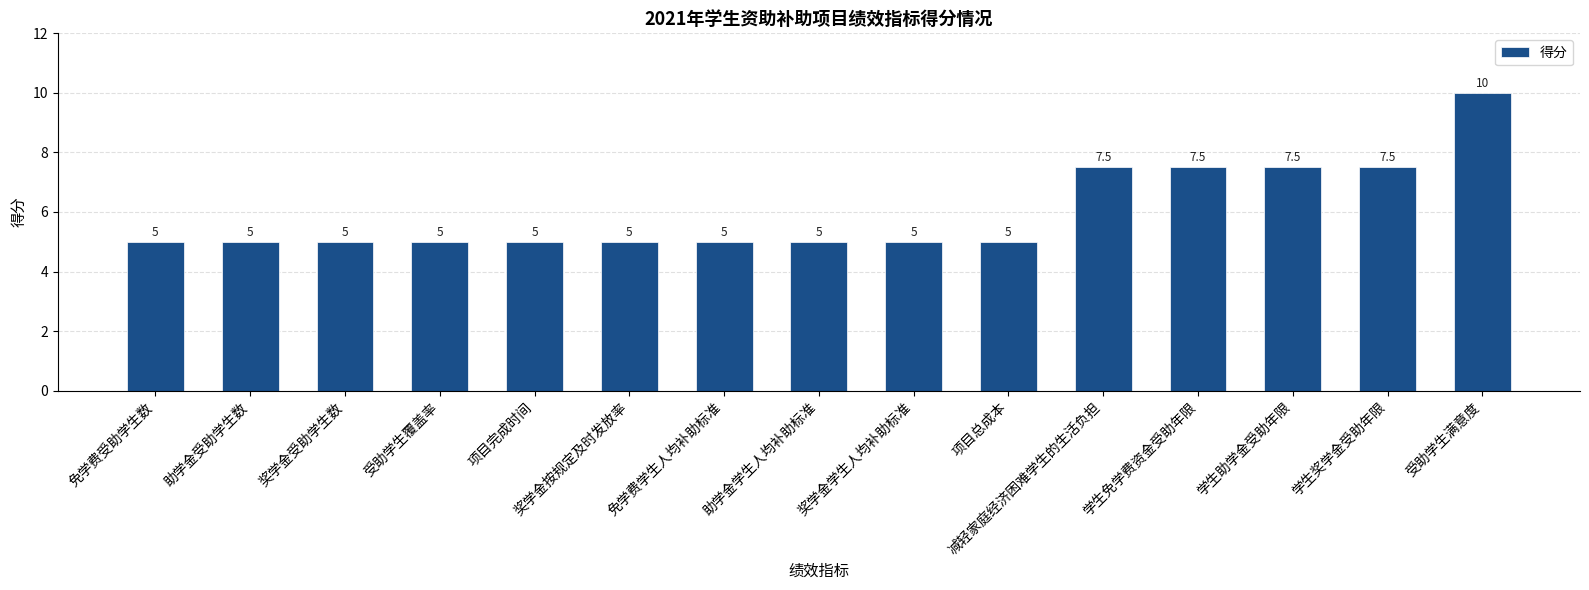

Which label corresponds to the largest value in the chart?

受助学生满意度